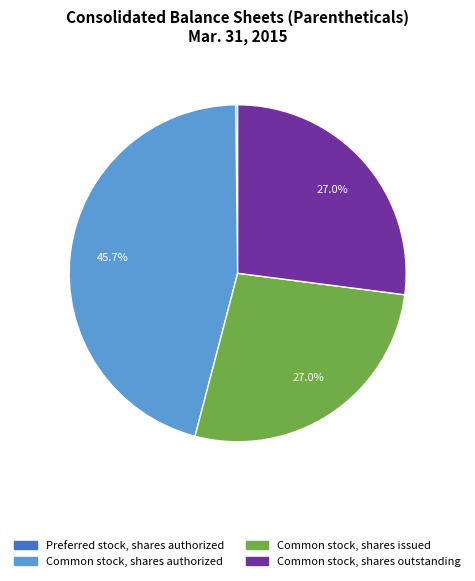

Does any single category account for the majority?

No